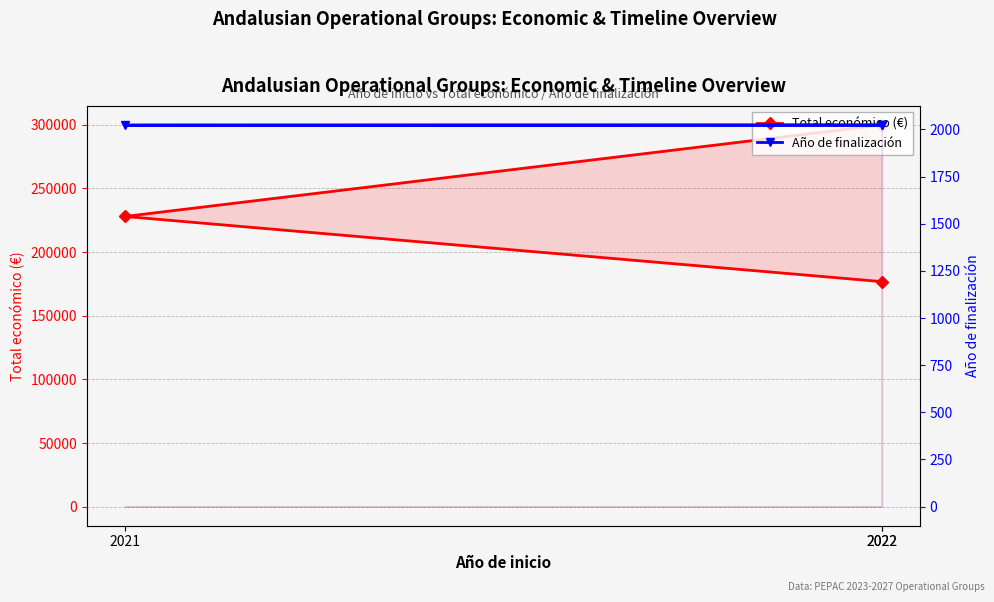

How many lines are shown in the chart?

2